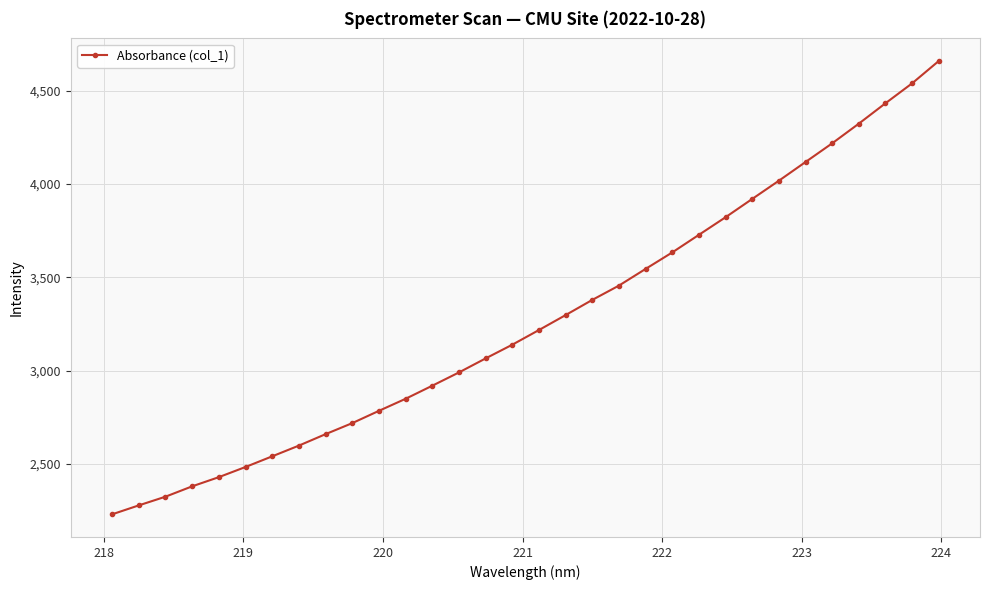

What is the maximum value shown in the chart?

4659.2